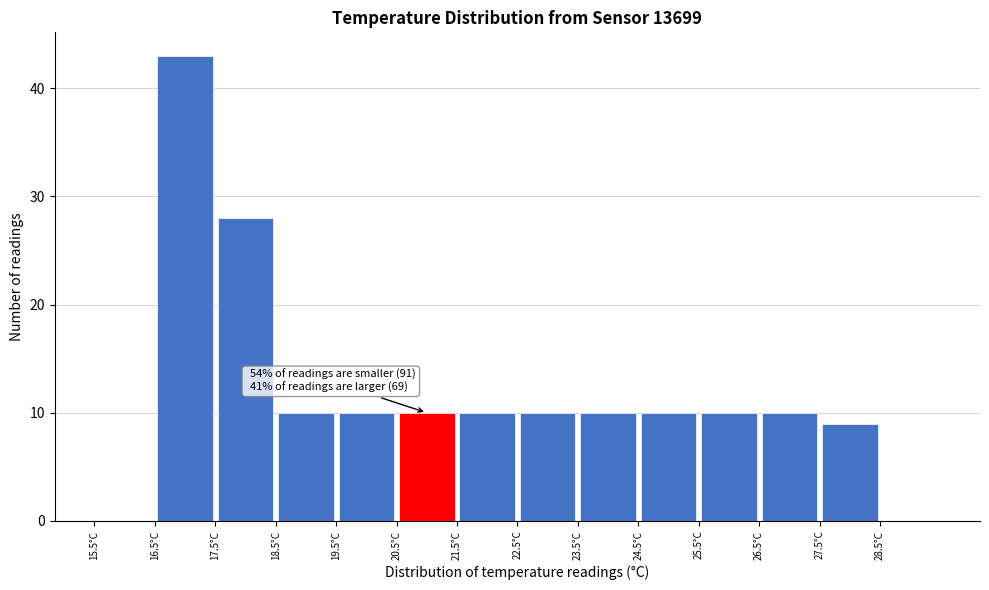

Which range on the x-axis has the tallest bar?

16.5 to 17.5